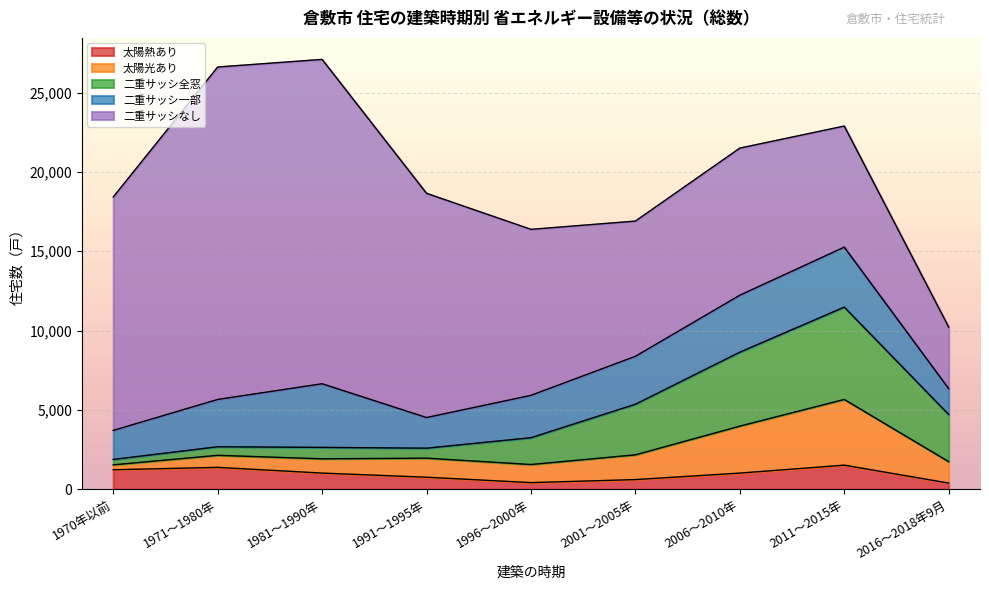

What is the difference between the maximum and minimum values in the 二重サッシ一部 series?

2380